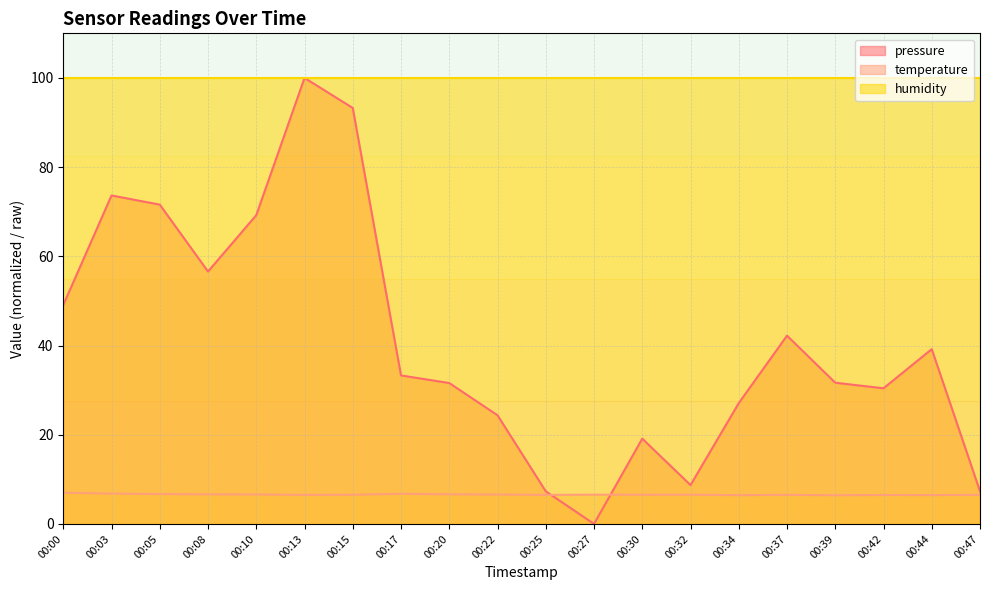

What are all the series names shown in the legend?

pressure, temperature, humidity